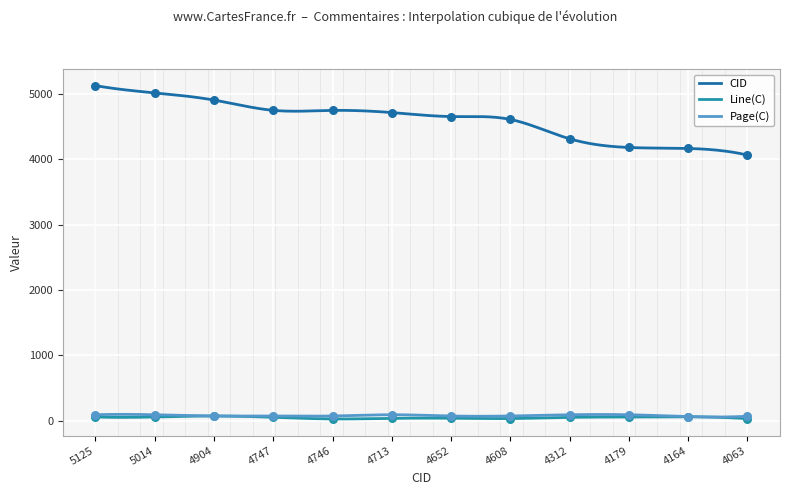

What is the total value across all series at 4904?

5050